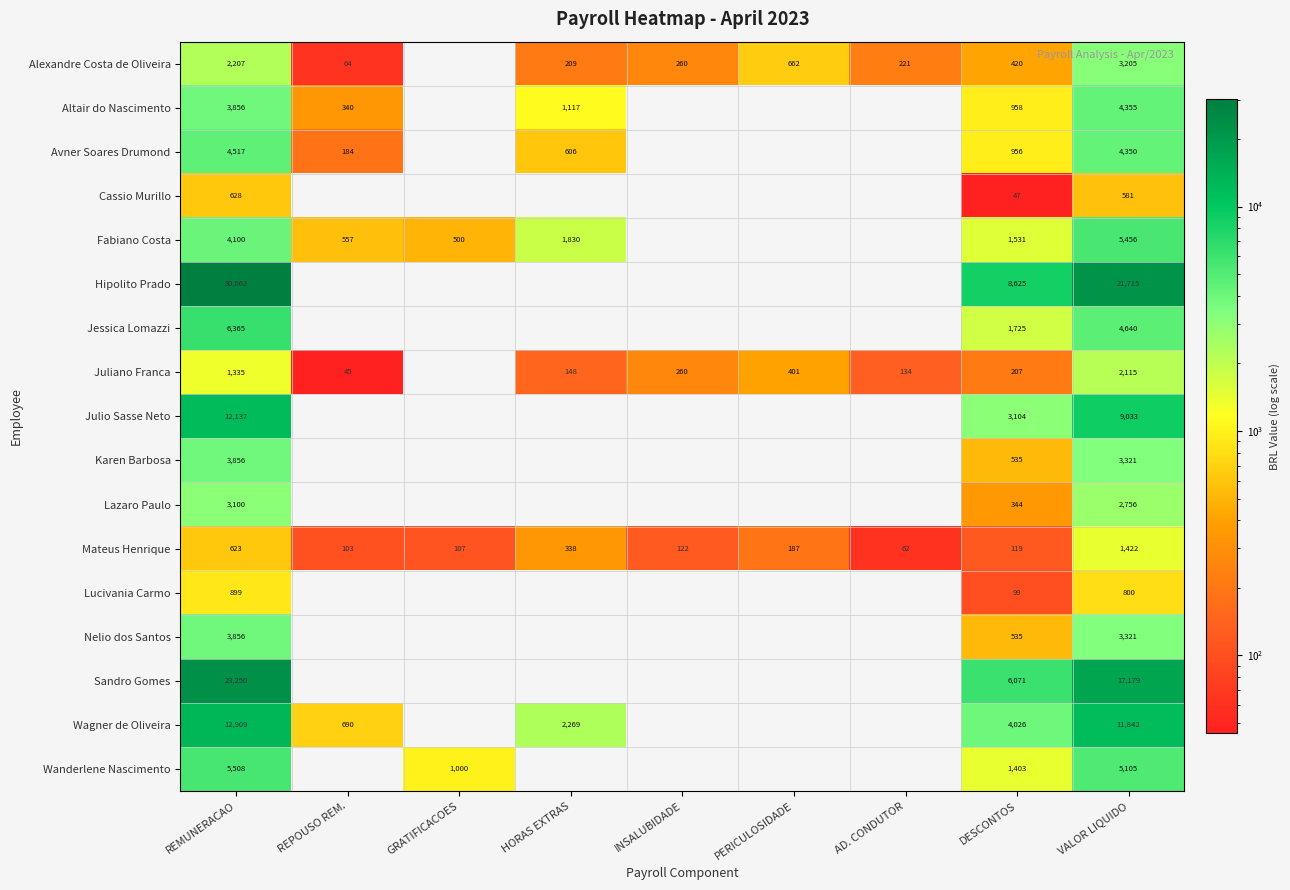

Which category has the lowest value in the Mateus Henrique series?

AD. CONDUTOR